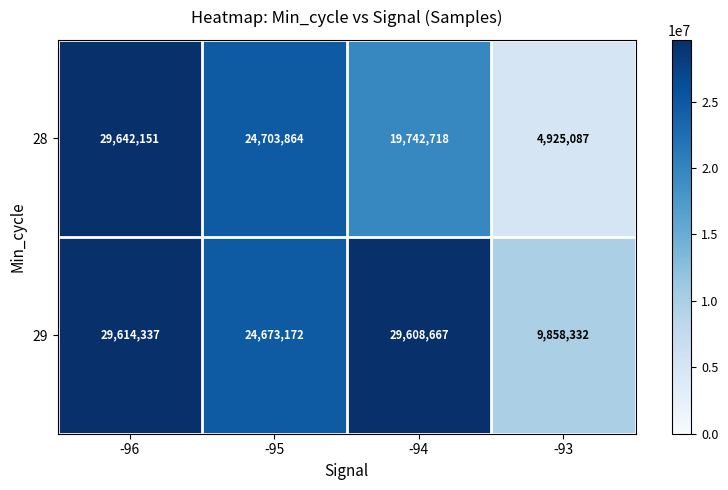

Between -95 and -93, which series saw the biggest shift?

28